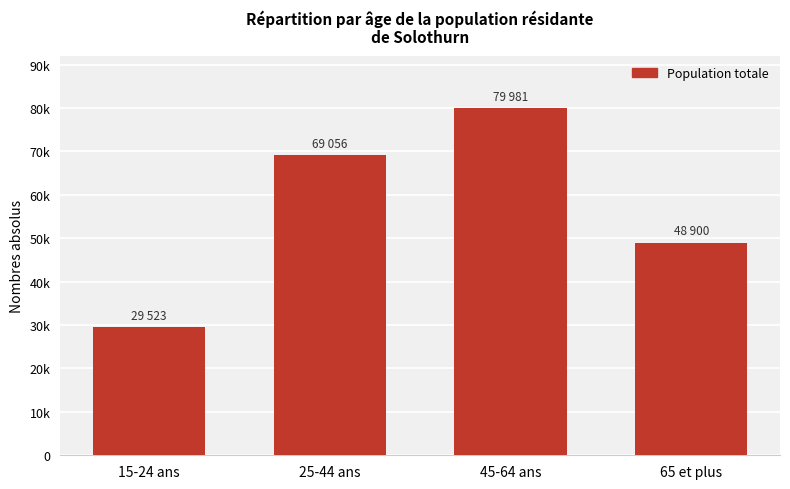

List the labels in order of value, smallest first.

15-24 ans, 65 et plus, 25-44 ans, 45-64 ans